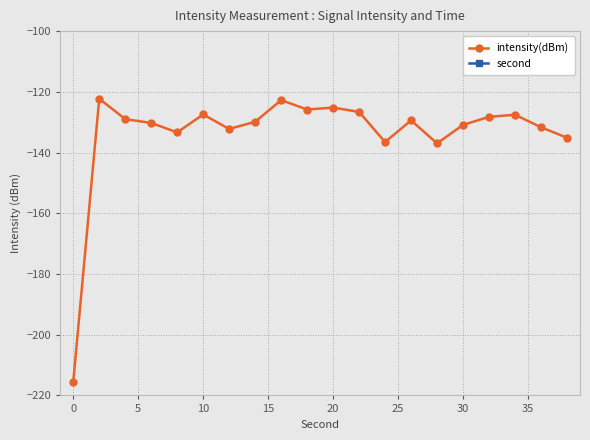

What is the difference between the maximum and minimum values in the second series?

38.0